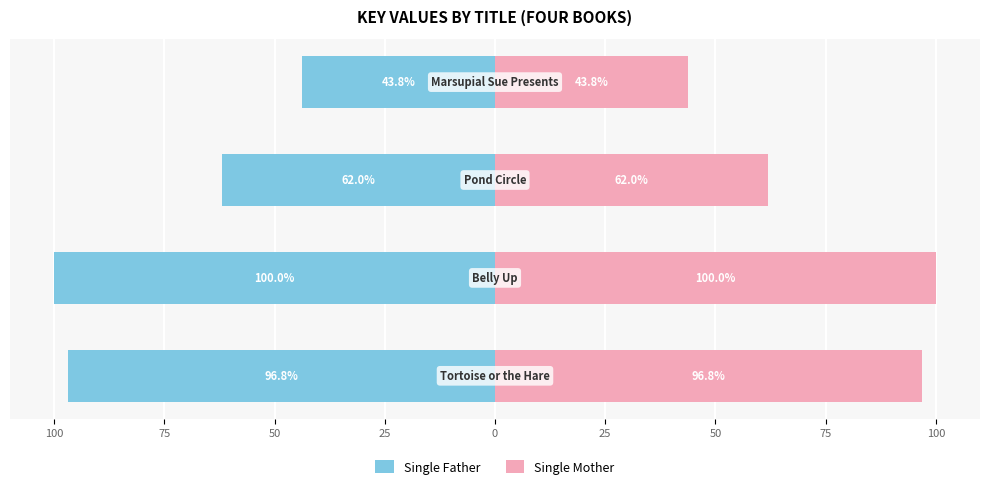

List the series in order of their peak value, highest first.

Single Mother, Single Father